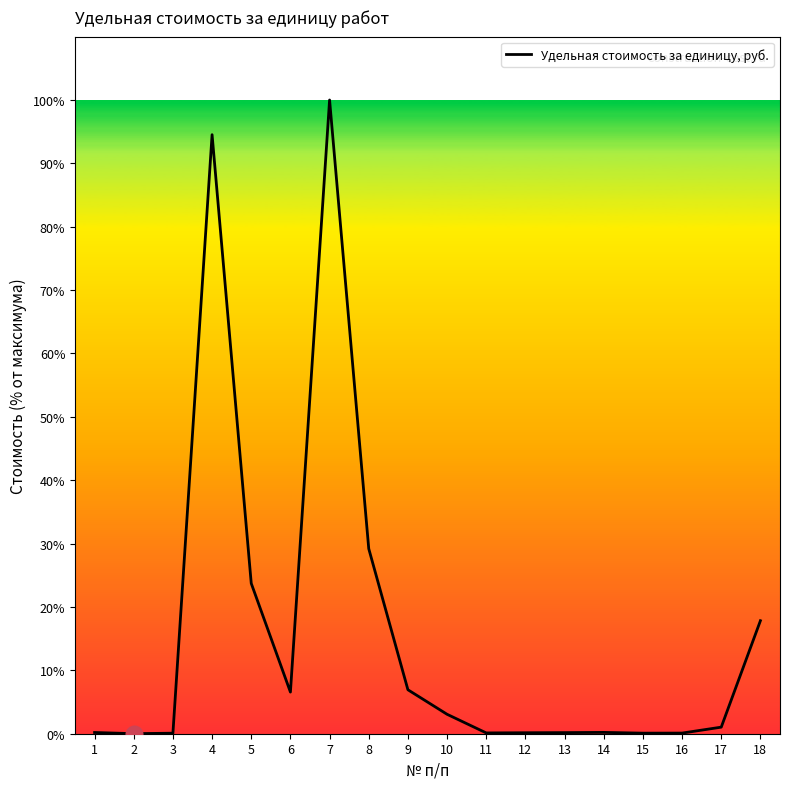

How many lines are shown in the chart?

1